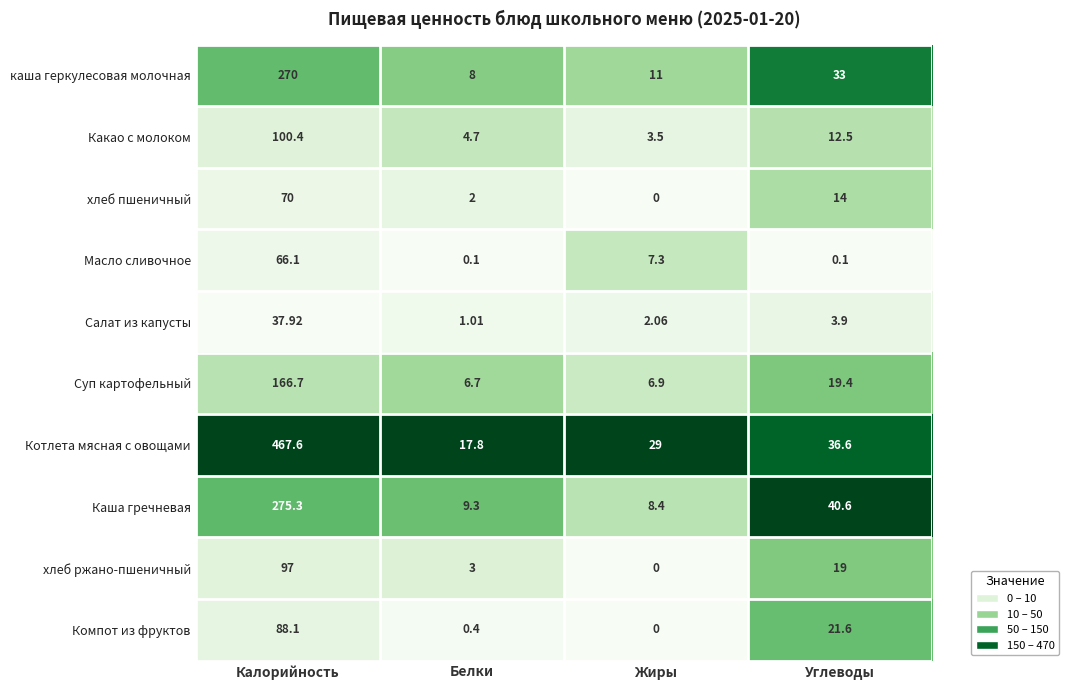

Between Калорийность and Белки, which series saw the biggest shift?

Котлета мясная с овощами